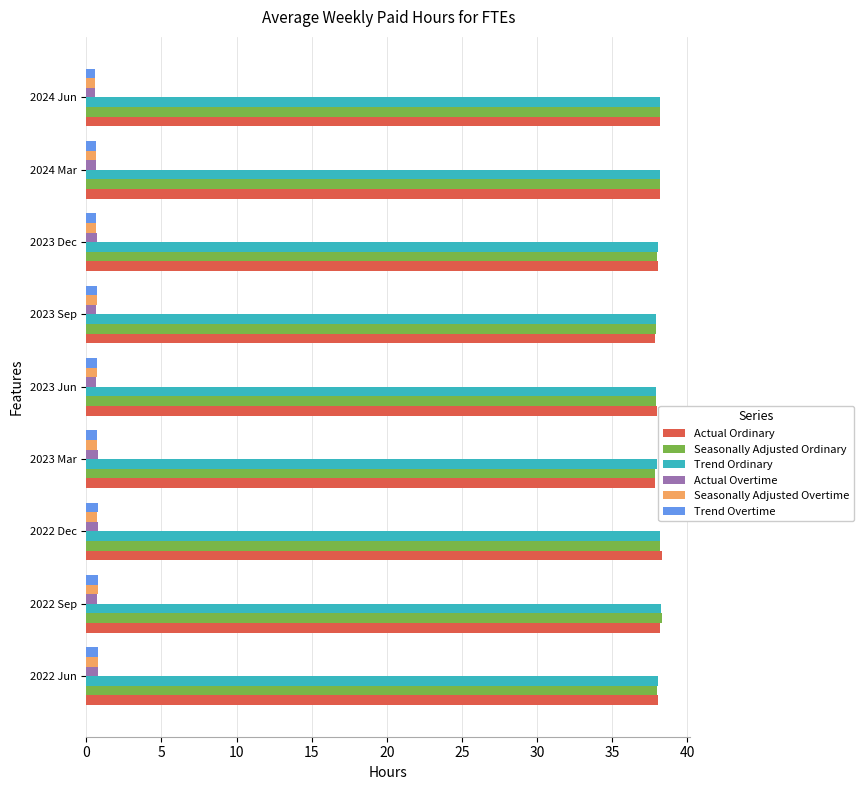

Is the value of Actual Ordinary at 2023 Jun greater than the value of Actual Overtime at 2022 Jun?

Yes